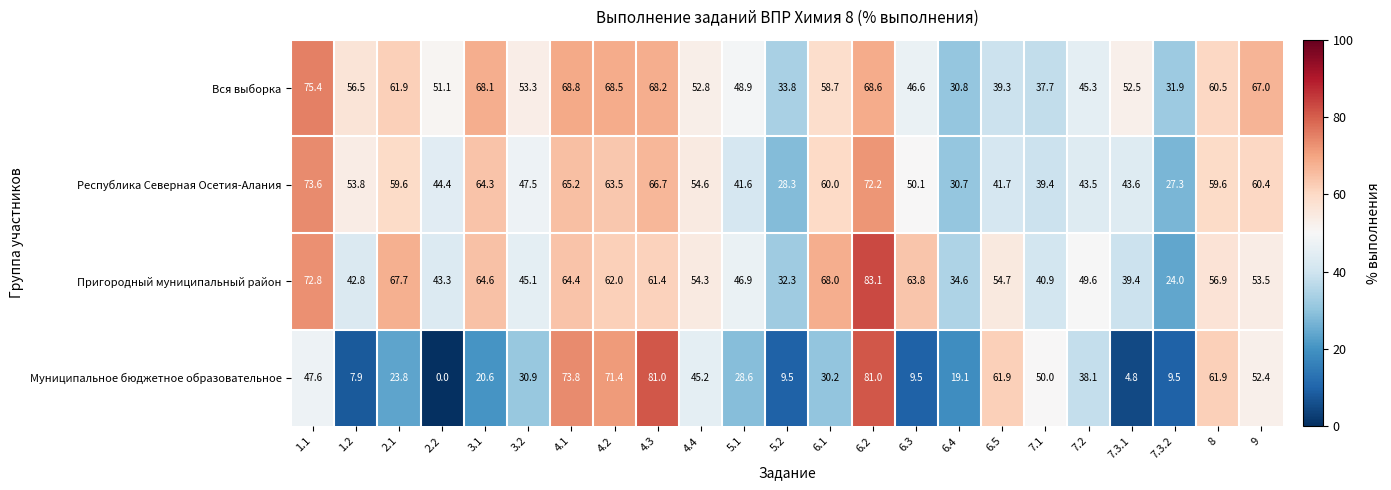

Is the value of Вся выборка at 7.3.2 greater than the value of Муниципальное бюджетное образовательное at 4.2?

No